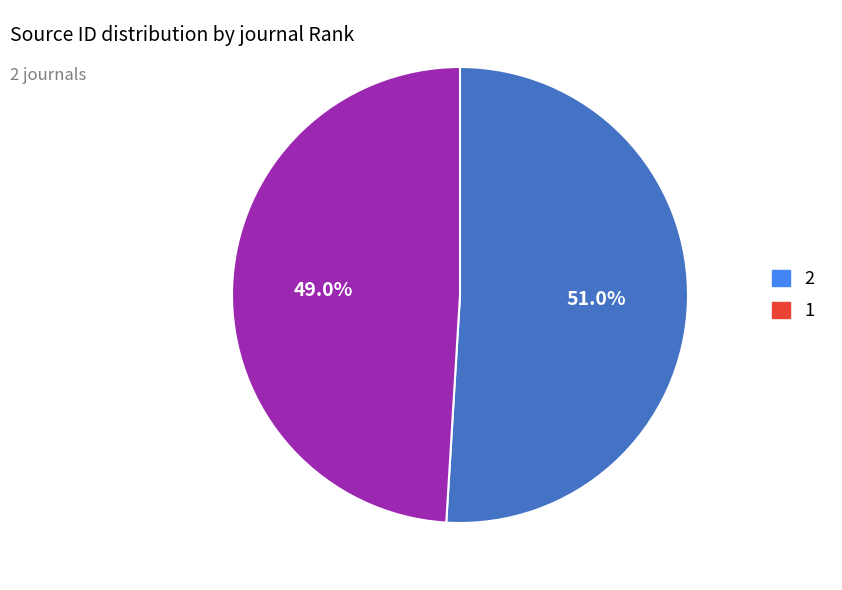

What is the smallest slice in the pie chart?

1